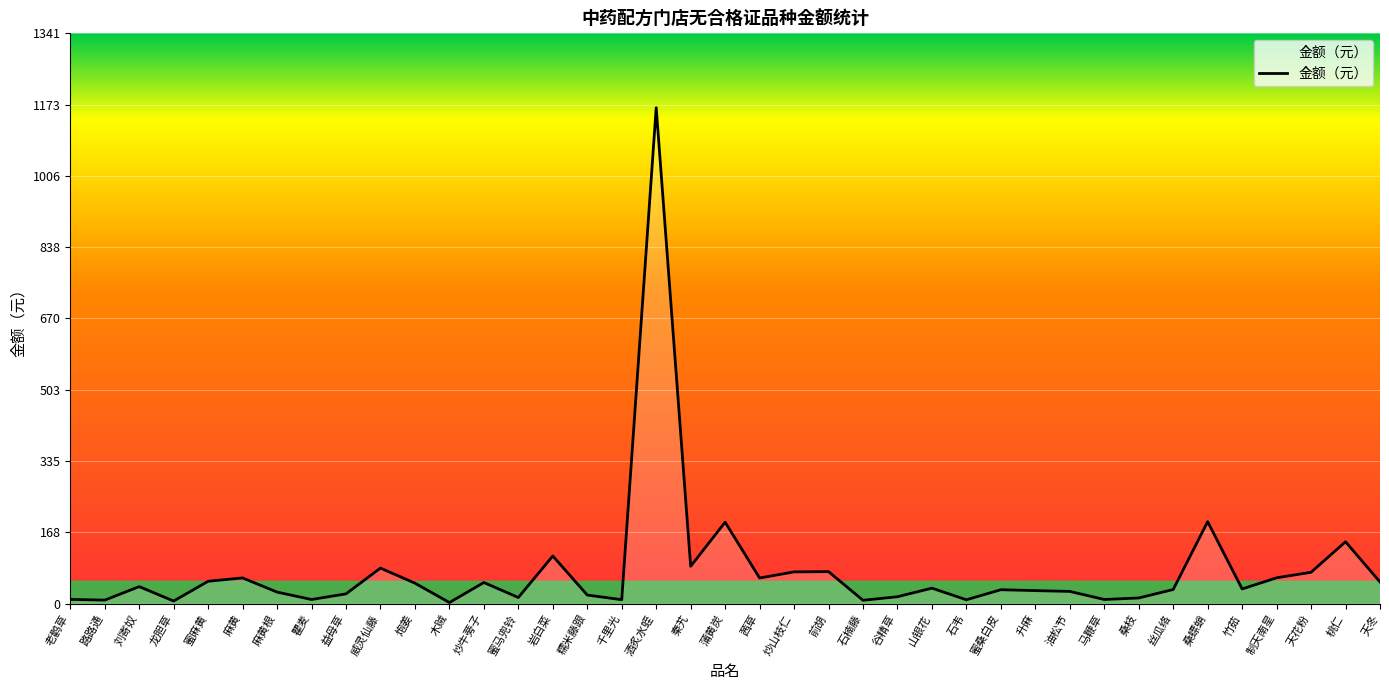

Does the chart display data point markers on the line(s)?

No